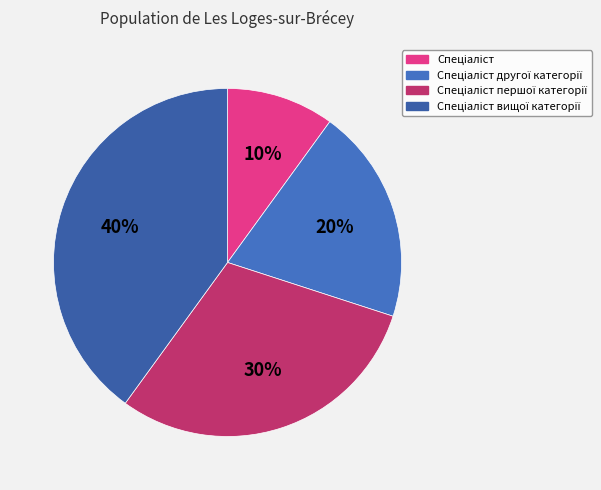

Does Спеціаліст account for over 50% of the chart?

No